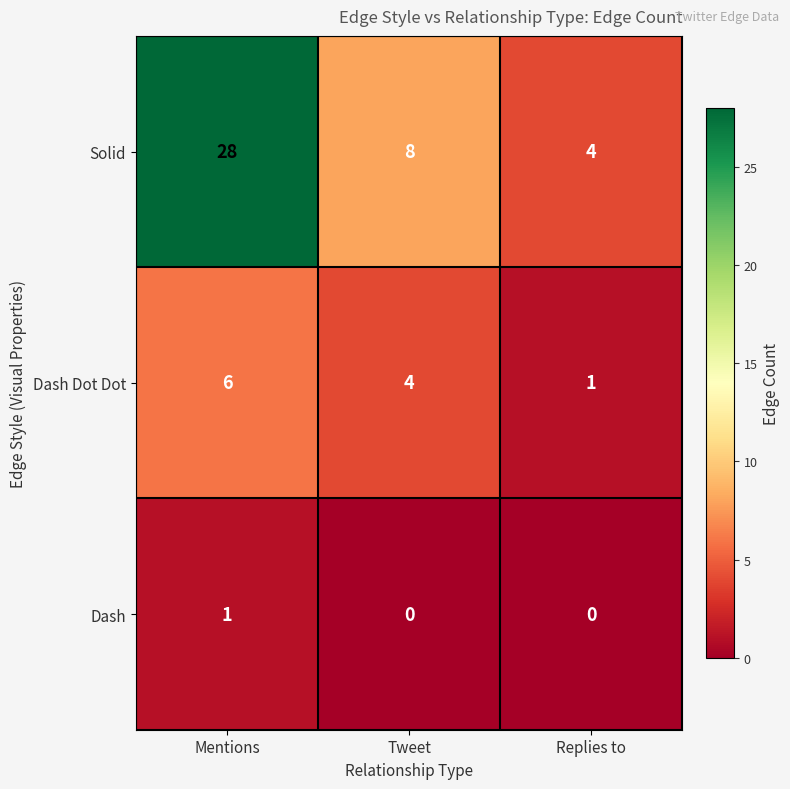

Reading left to right, transcribe all the data shown in this chart.

Solid: Mentions=28	Tweet=8	Replies to=4
Dash Dot Dot: Mentions=6	Tweet=4	Replies to=1
Dash: Mentions=1	Tweet=0	Replies to=0